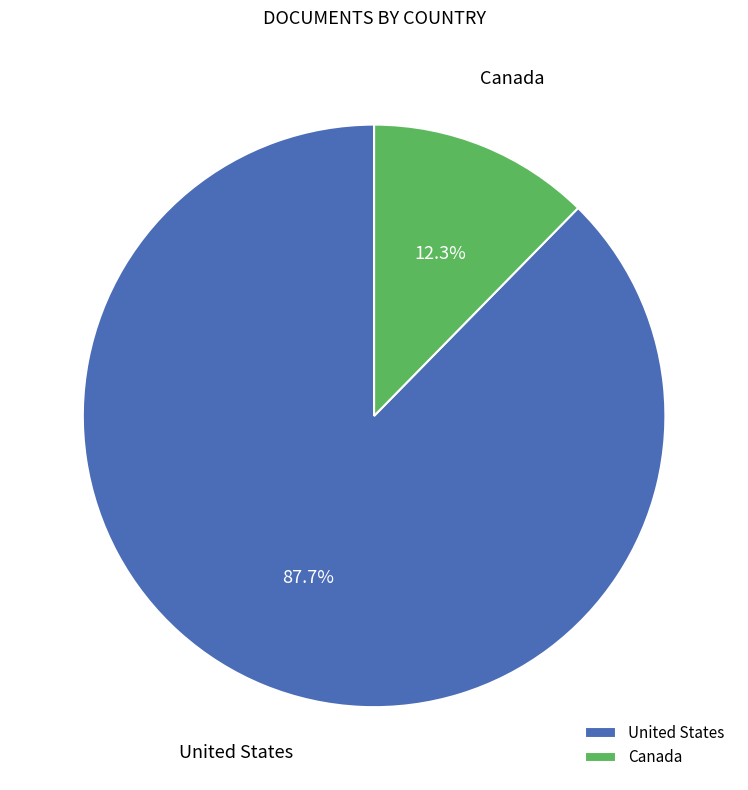

Which category has the biggest portion of the pie?

United States